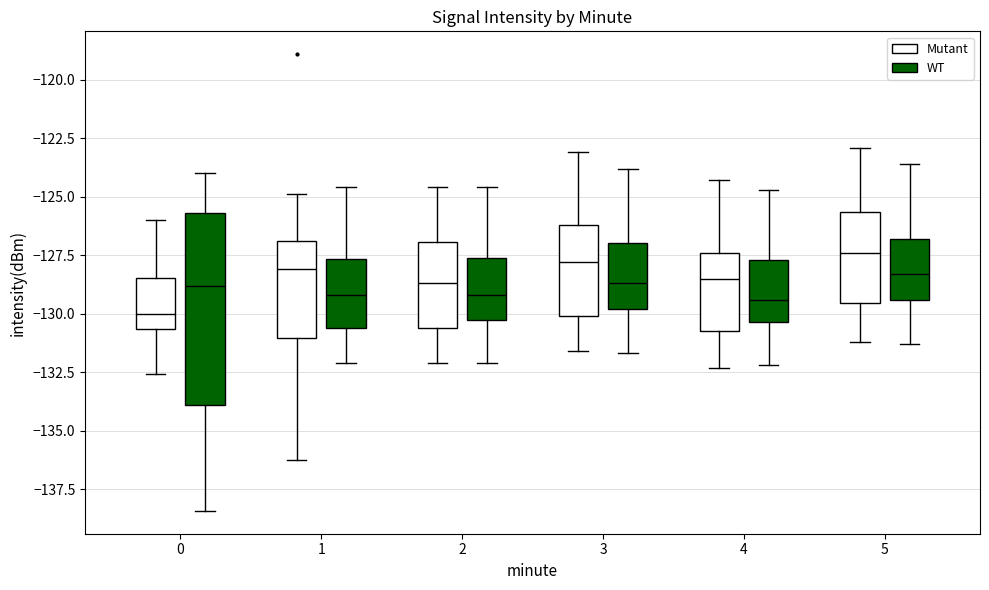

Comparing the boxes themselves (not the whiskers), which one is the tallest?

0 (WT)